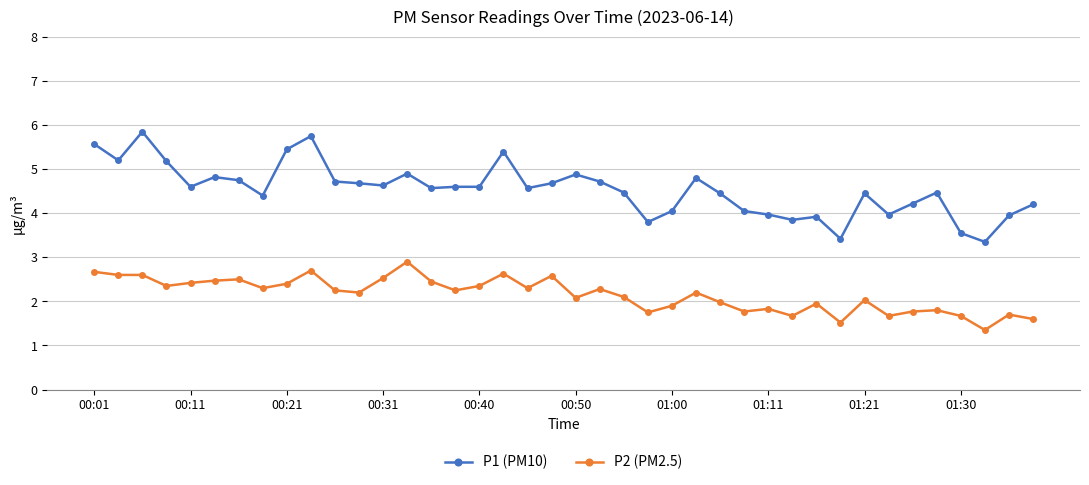

True or false: P2 (PM2.5) and P1 (PM10) cross at least once.

False